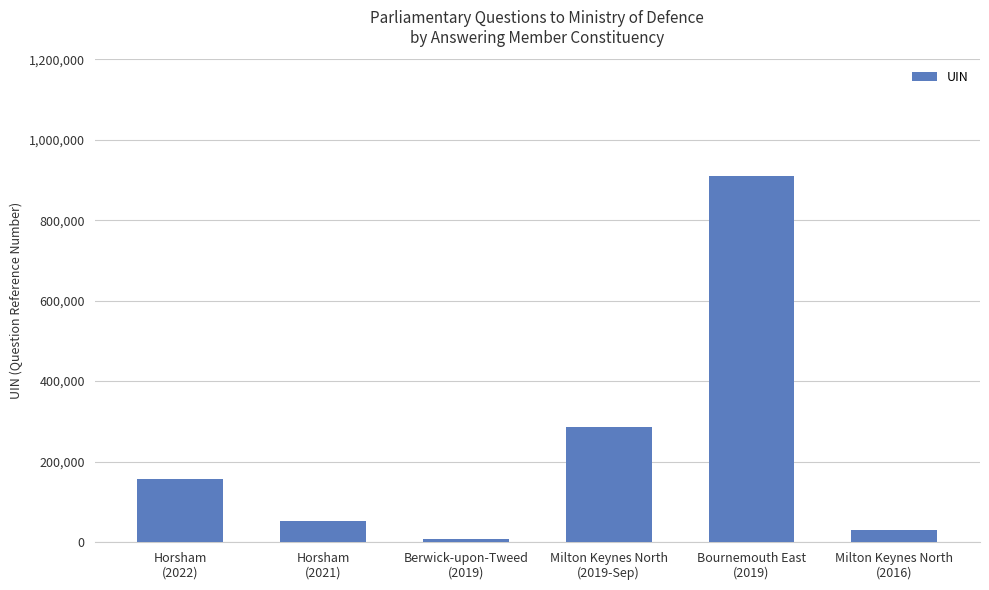

What is the label of the 2nd bar from the right?

Bournemouth East
(2019)